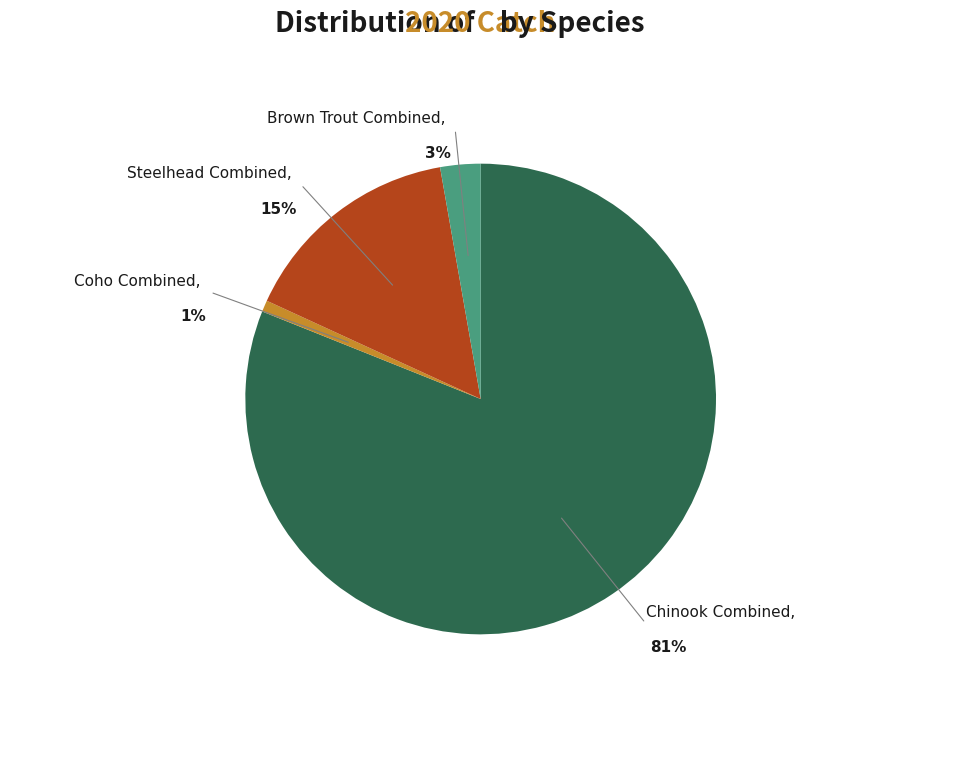

Is it true that Chinook Combined is 87% of the pie?

False